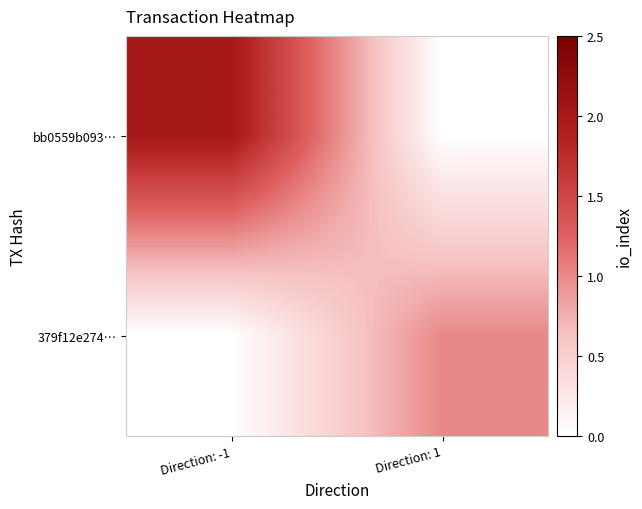

Between Direction: -1 and Direction: 1, which series saw the biggest shift?

bb0559b093…